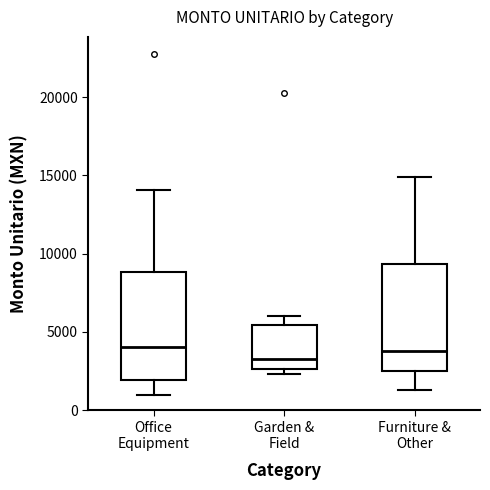

Reading left to right, read every box against the y-axis: the position of its median line, the range the box covers, and the ends of its whiskers. The values are not printed on the chart, so give them approximately, as read against the axis.

Office Equipment: median 4000, box 2000 to 9000, whiskers 1000 to 14000
Garden & Field: median 3500, box 2500 to 5500, whiskers 2500 (just below the box's lower edge) to 6000
Furniture & Other: median 4000, box 2500 to 9500, whiskers 1500 to 15000